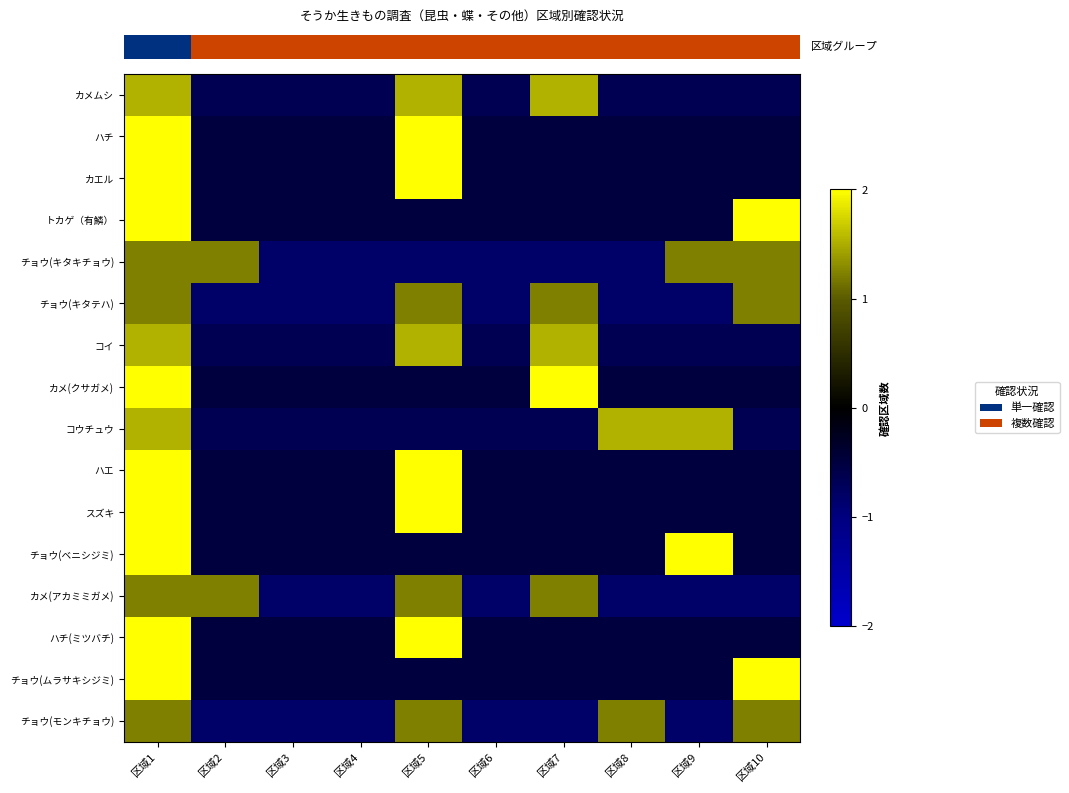

At which category is the sum across all series the highest?

区域1